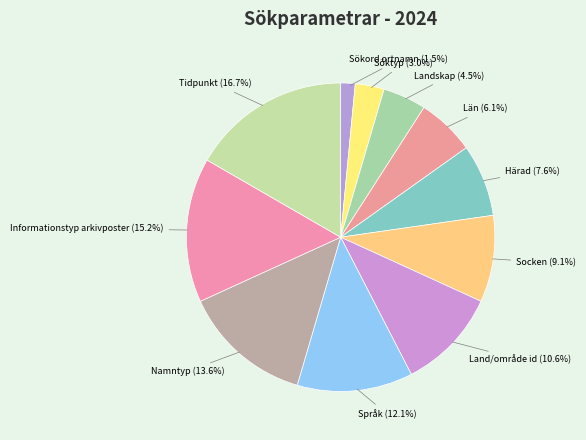

How many segments does this pie chart have?

11